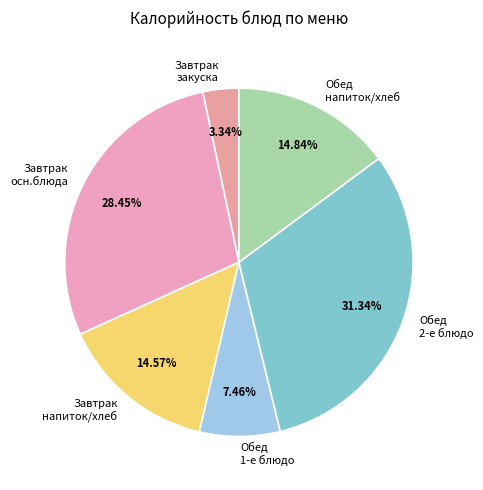

Is there a majority slice in this chart?

No